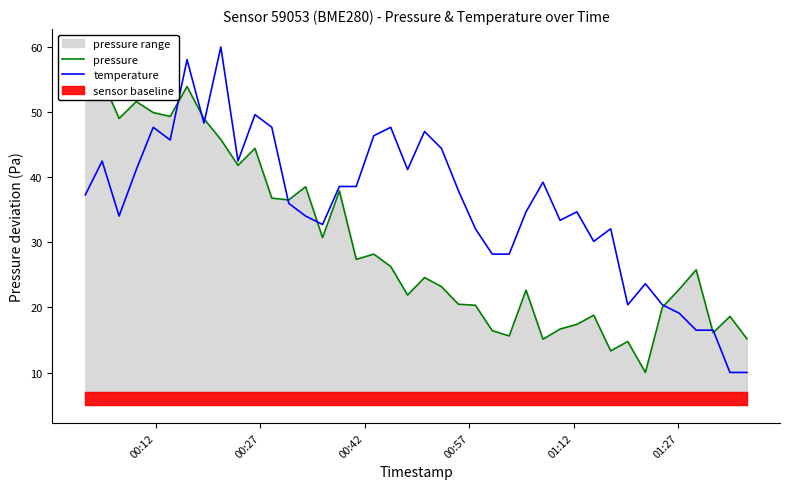

Does the chart display data point markers on the line(s)?

No